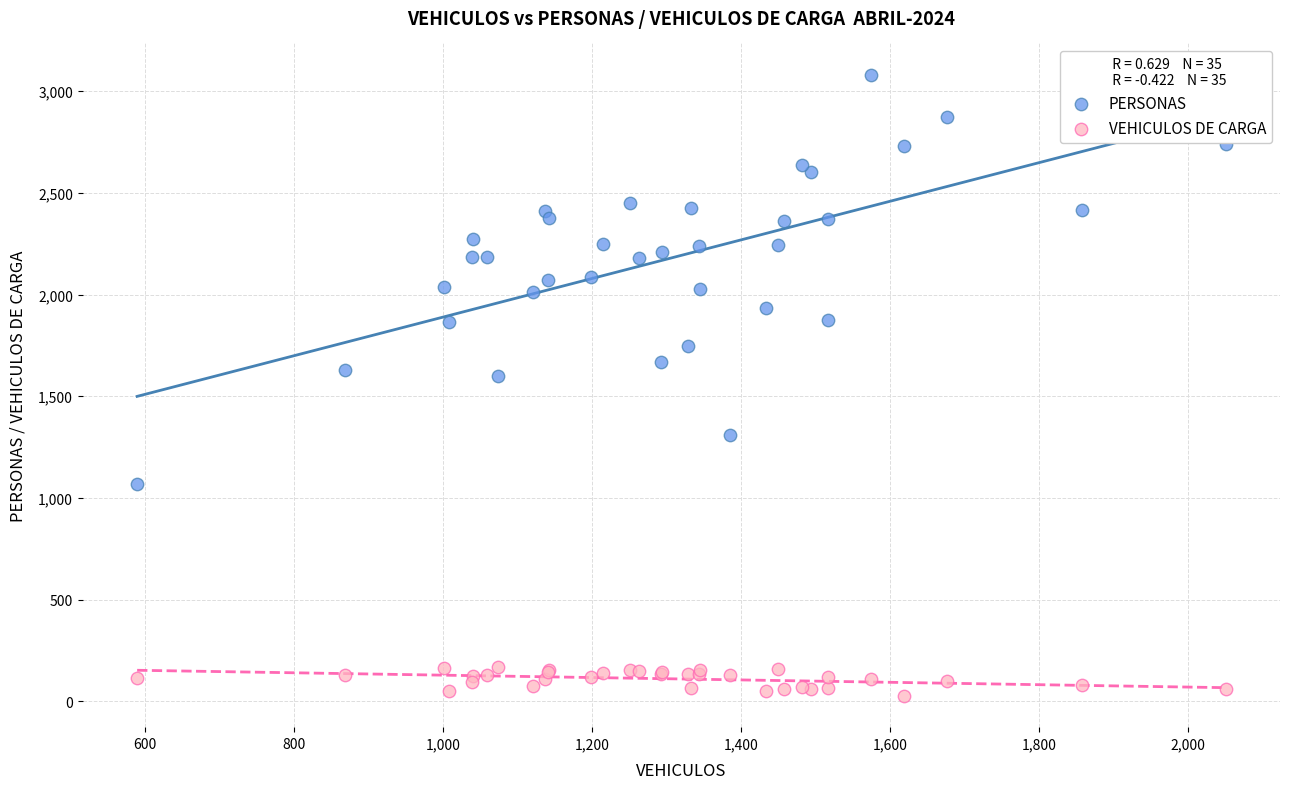

Which series contains the lowest Y value?

VEHICULOS DE CARGA